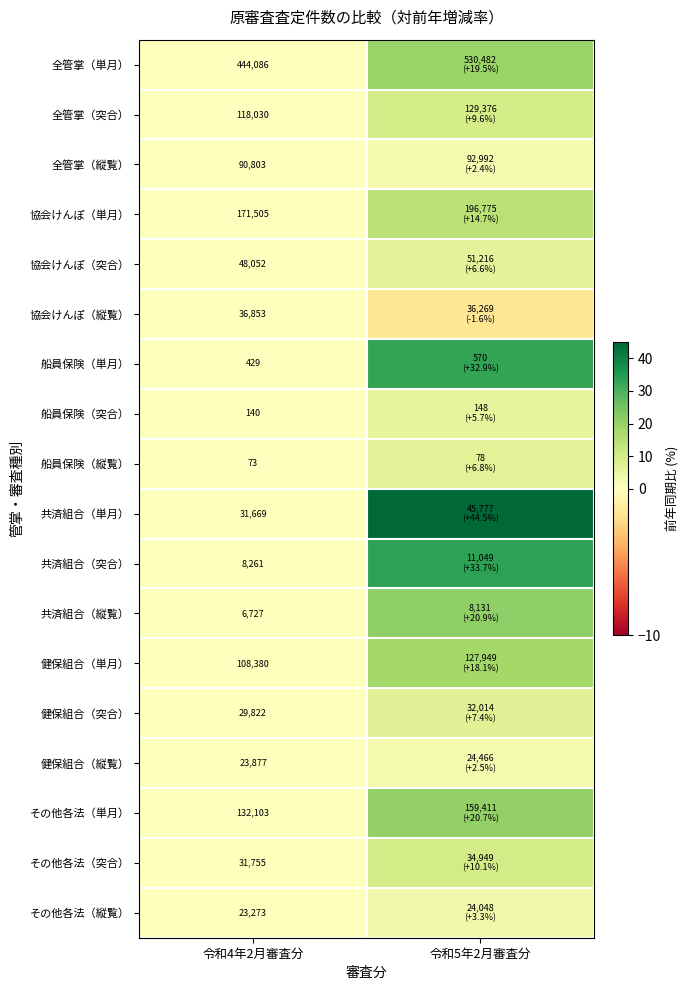

Between 令和4年2月審査分 and 令和5年2月審査分, which is larger?

令和5年2月審査分